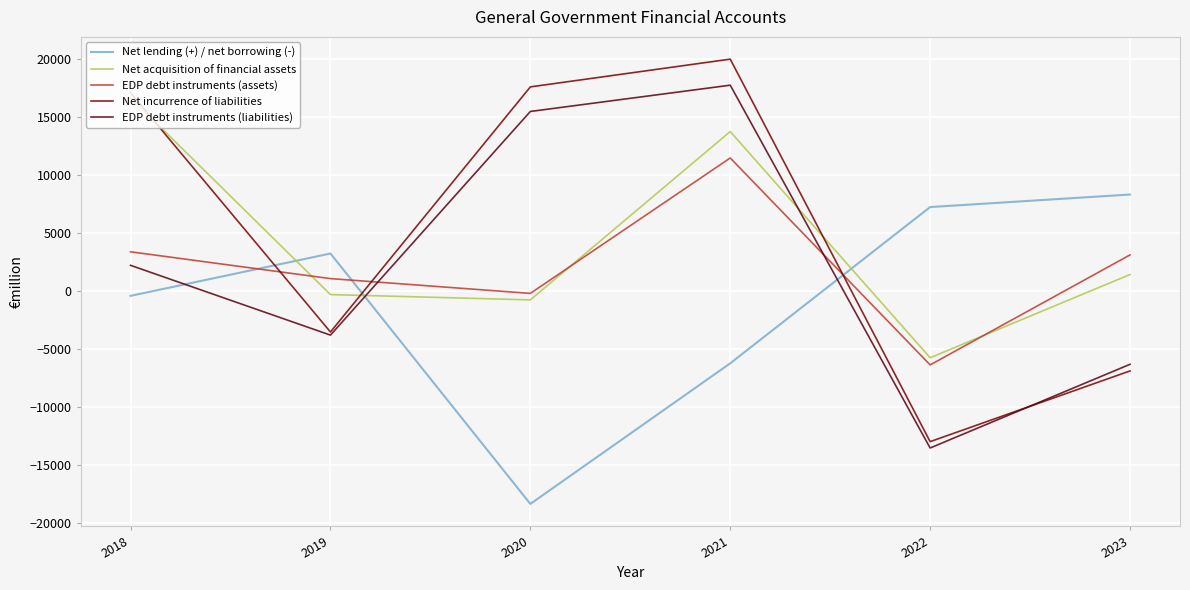

What is the difference between the EDP debt instruments (liabilities) values at 2023 and 2021?

24068